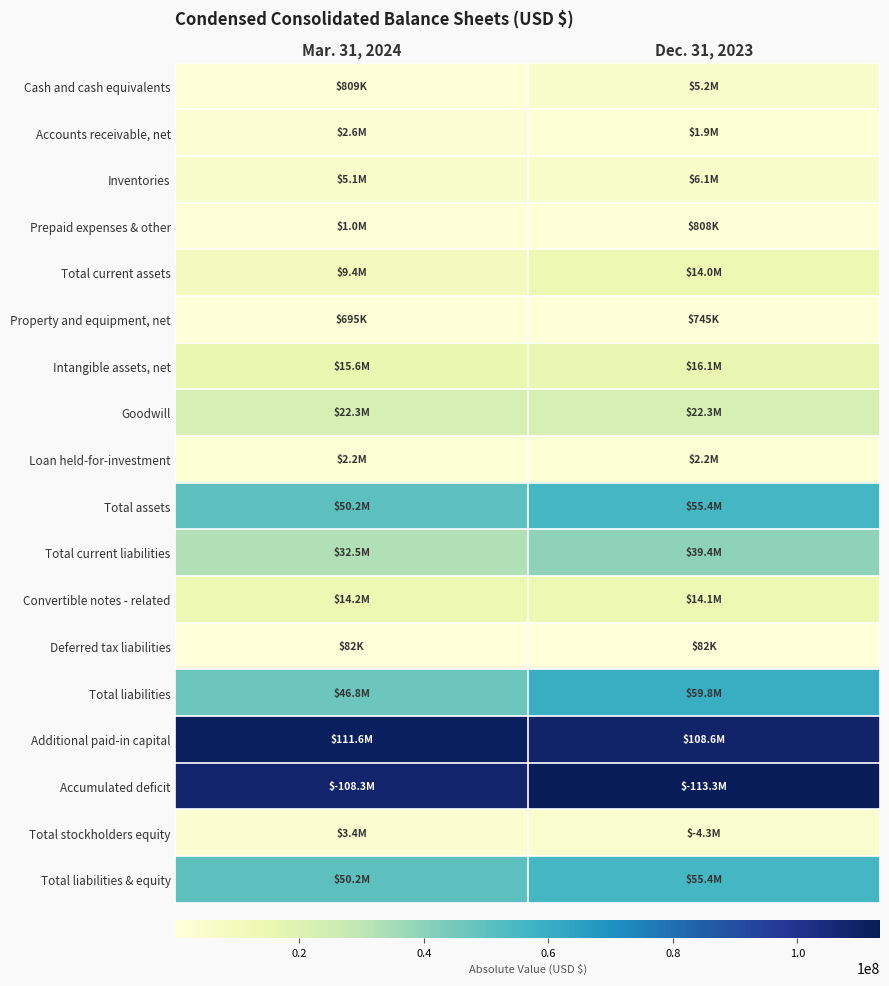

Reading left to right, list all the values displayed in this chart.

Cash and cash equivalents: Mar. 31, 2024=808777	Dec. 31, 2023=5247836
Accounts receivable, net: Mar. 31, 2024=2553645	Dec. 31, 2023=1873950
Inventories: Mar. 31, 2024=5066987	Dec. 31, 2023=6079907
Prepaid expenses & other: Mar. 31, 2024=1011500	Dec. 31, 2023=807908
Total current assets: Mar. 31, 2024=9440909	Dec. 31, 2023=14009601
Property and equipment, net: Mar. 31, 2024=694980	Dec. 31, 2023=744559
Intangible assets, net: Mar. 31, 2024=15552142	Dec. 31, 2023=16108443
Goodwill: Mar. 31, 2024=22324588	Dec. 31, 2023=22324588
Loan held-for-investment: Mar. 31, 2024=2224252	Dec. 31, 2023=2224252
Total assets: Mar. 31, 2024=50236871	Dec. 31, 2023=55411443
Total current liabilities: Mar. 31, 2024=32520029	Dec. 31, 2023=39443542
Convertible notes - related: Mar. 31, 2024=14198734	Dec. 31, 2023=14133700
Deferred tax liabilities: Mar. 31, 2024=82104	Dec. 31, 2023=82104
Total liabilities: Mar. 31, 2024=46800867	Dec. 31, 2023=59759346
Additional paid-in capital: Mar. 31, 2024=111626872	Dec. 31, 2023=108617178
Accumulated deficit: Mar. 31, 2024=108330717	Dec. 31, 2023=113278588
Total stockholders equity: Mar. 31, 2024=3436004	Dec. 31, 2023=4347903
Total liabilities & equity: Mar. 31, 2024=50236871	Dec. 31, 2023=55411443